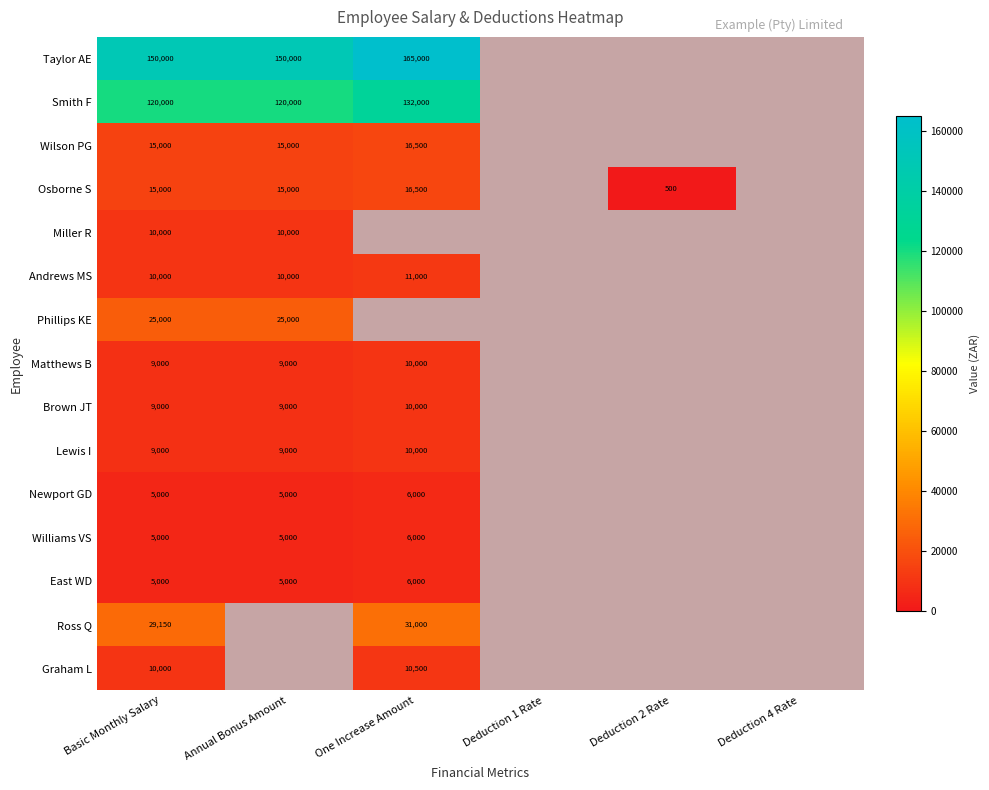

The Brown JT series shows 9000 at Basic Monthly Salary. True or false?

True